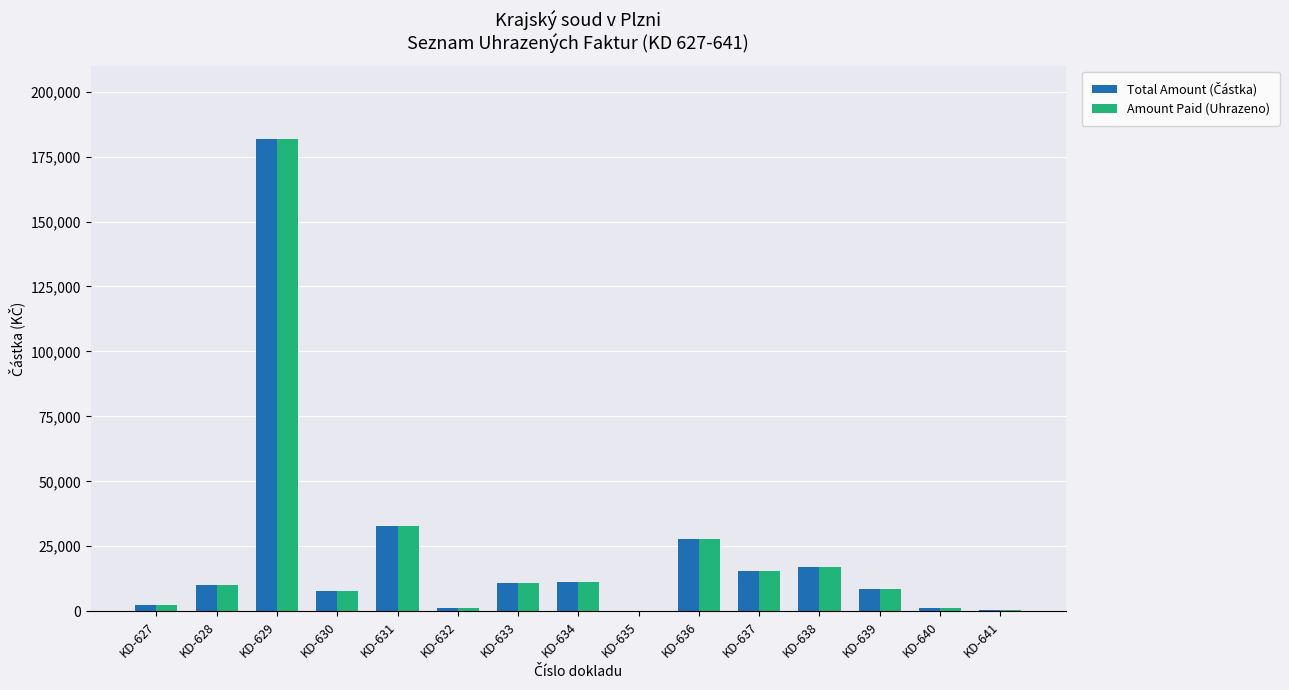

The value of Amount Paid (Uhrazeno) at KD-637 is 26153.5. True or false?

False